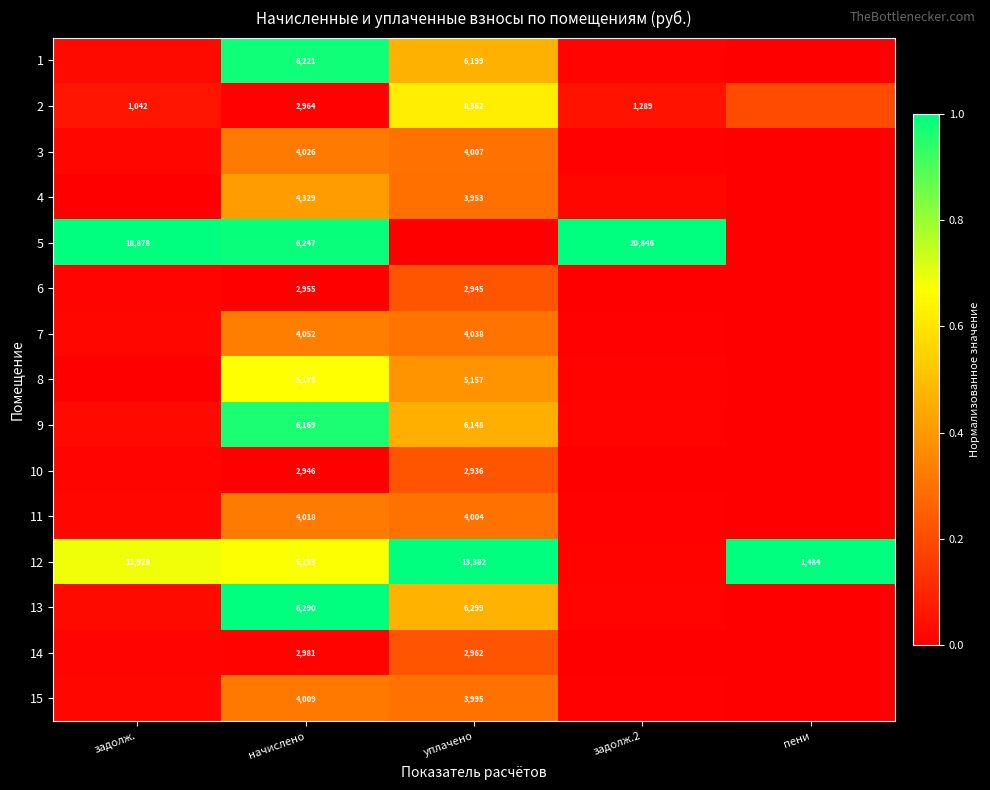

Is it true that 5 equals 0.0 at уплачено?

True